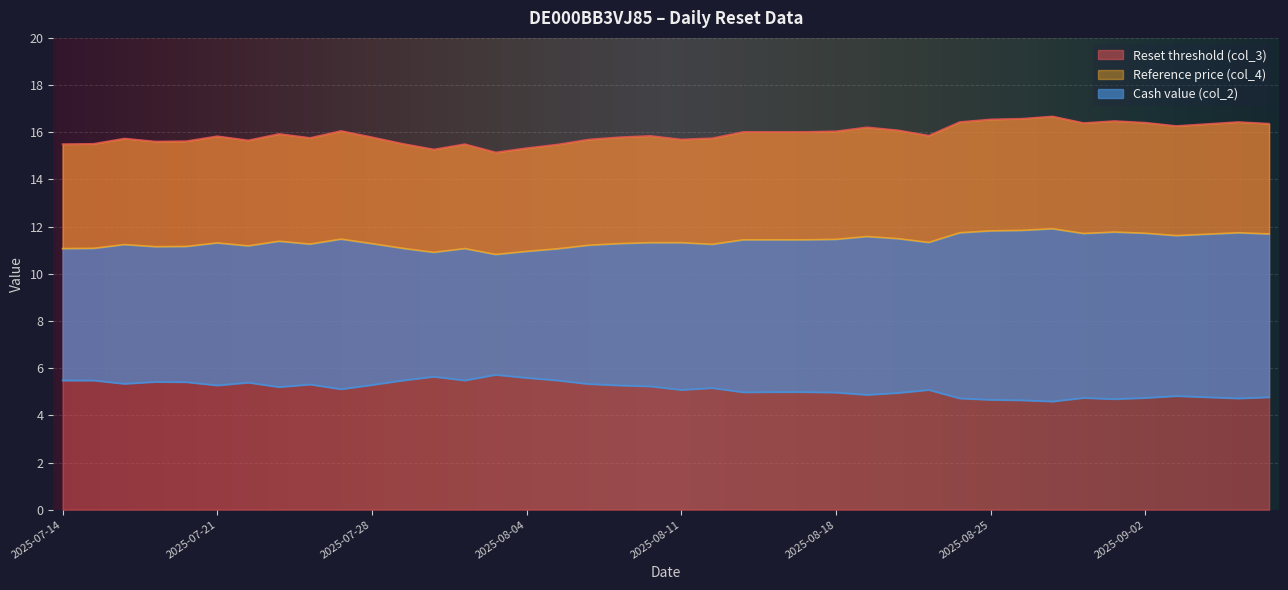

What is the label of the 4th point from the right?

2025-09-03